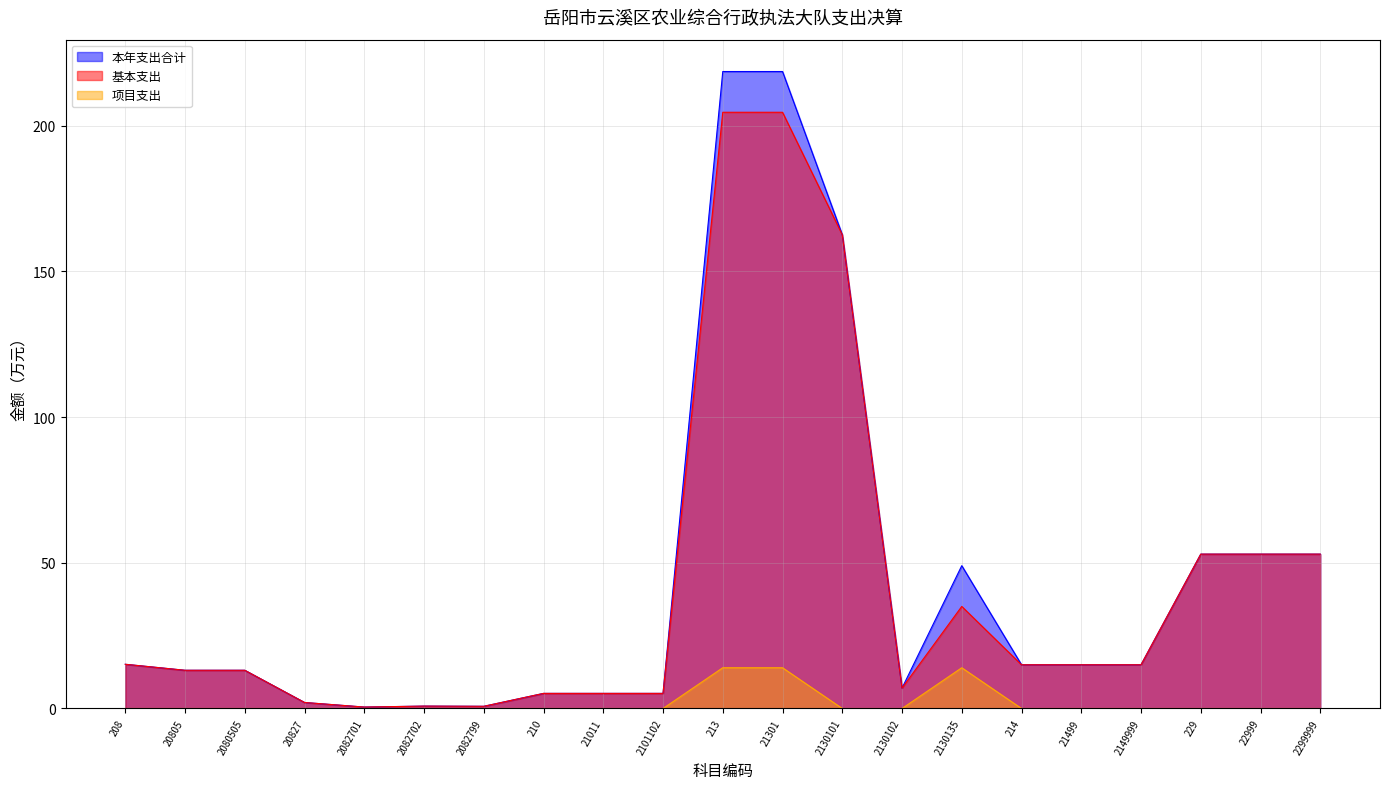

What is the label of the 18th point from the left?

2149999